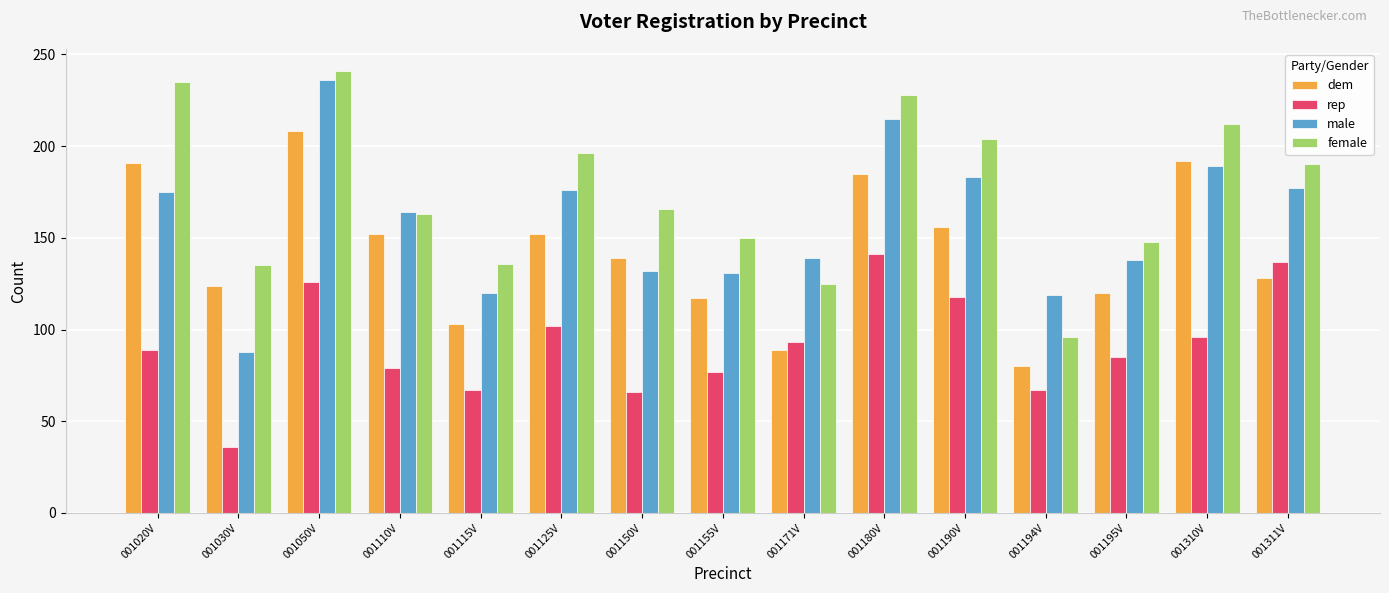

At which category is the sum across all series the highest?

001050V